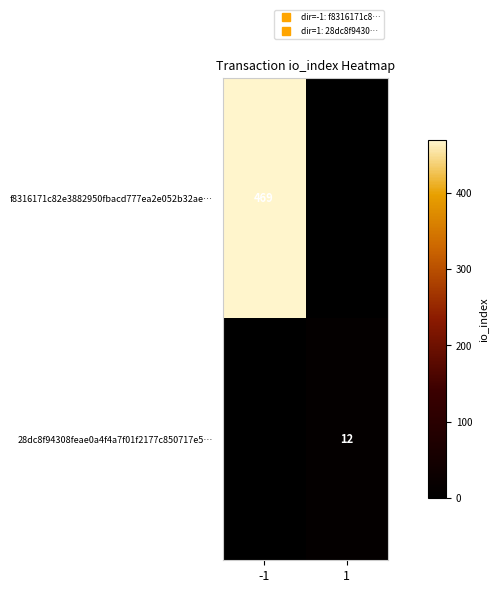

What is the sum of all f8316171c82e3882950fbacd777ea2e052b32ae… values?

469